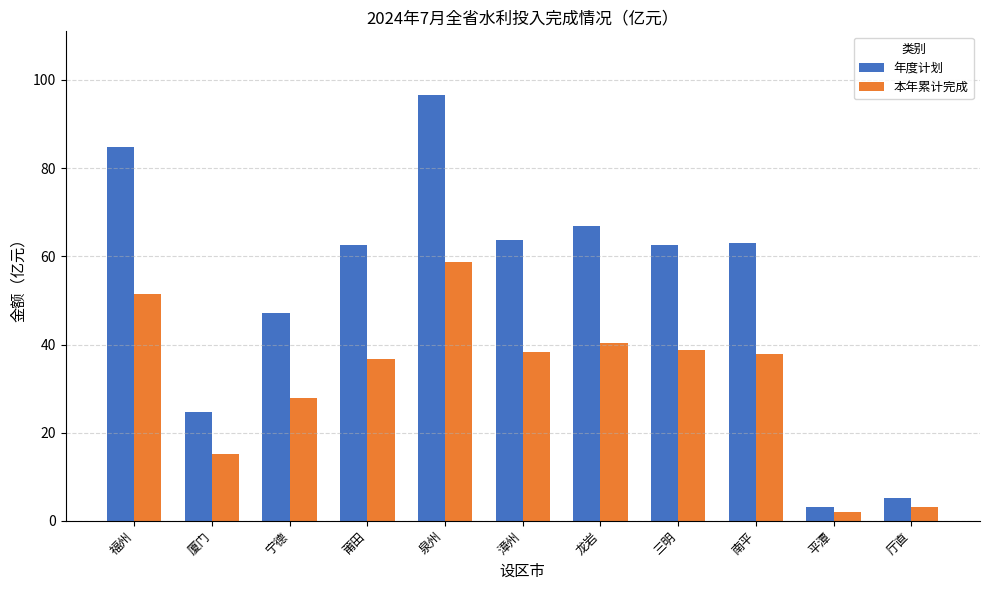

What is the sum of all 年度计划 values?

580.1